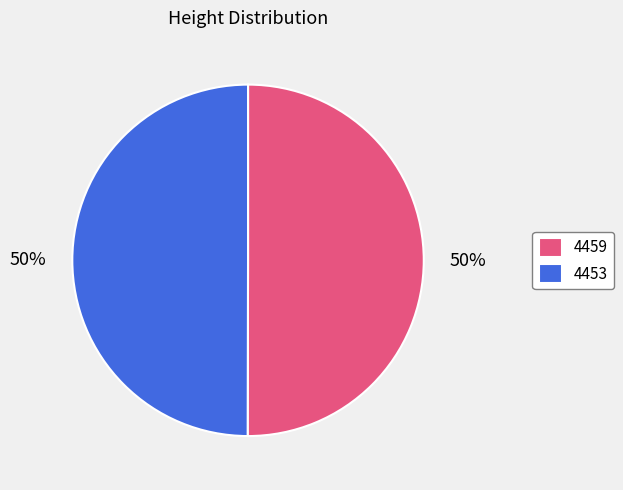

How many segments does this pie chart have?

2